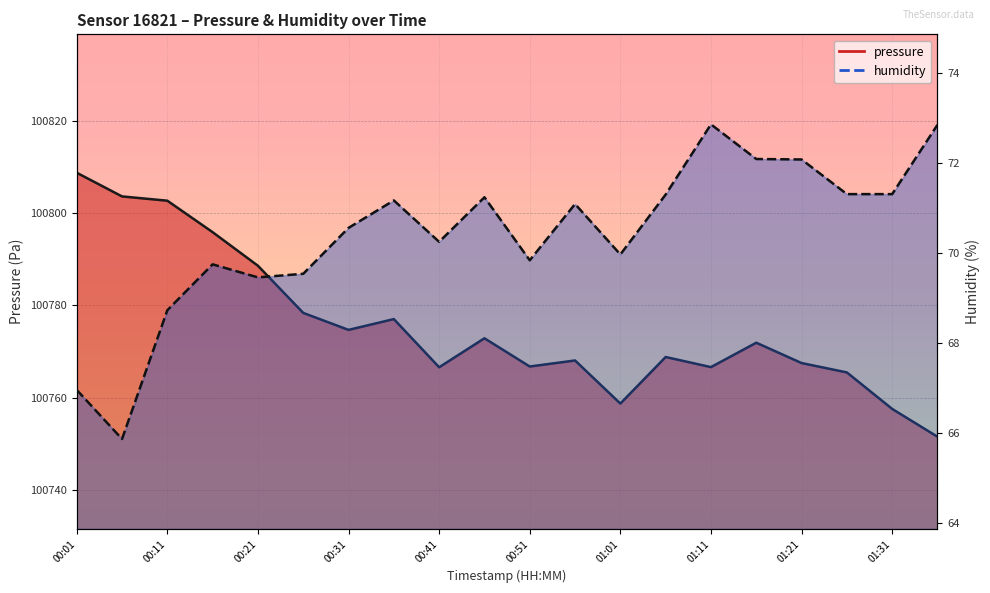

List the labels in order of pressure value, largest first.

00:01, 00:06, 00:11, 00:16, 00:21, 00:26, 00:36, 00:31, 00:46, 01:16, 01:06, 00:56, 01:21, 00:51, 01:11, 00:41, 01:26, 01:01, 01:31, 01:36